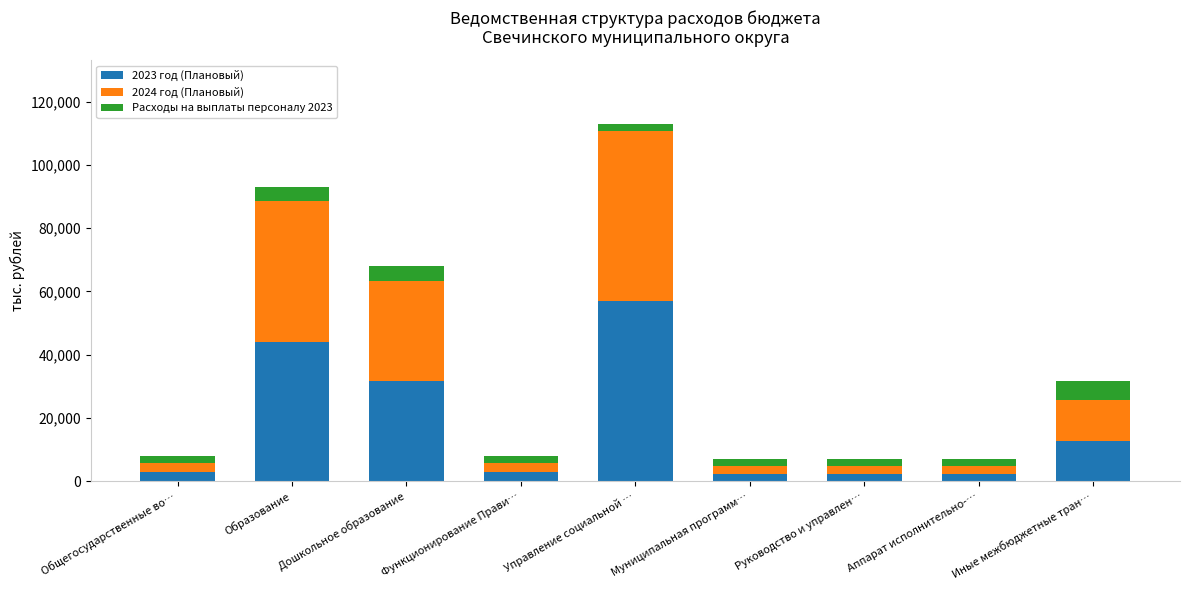

At which category is the sum across all series the highest?

Управление социальной …